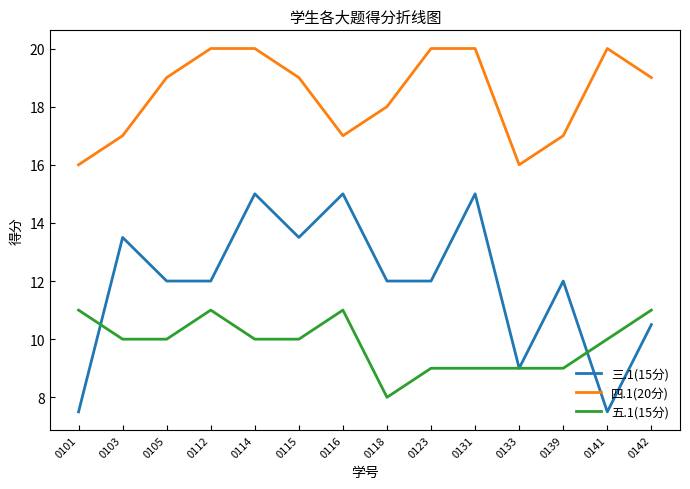

Reading left to right, extract all data points from this chart.

三.1(15分): 7.5	13.5	12.0	12.0	15.0	13.5	15.0	12.0	12.0	15.0	9.0	12.0	7.5	10.5
四.1(20分): 16.0	17.0	19.0	20.0	20.0	19.0	17.0	18.0	20.0	20.0	16.0	17.0	20.0	19.0
五.1(15分): 11.0	10.0	10.0	11.0	10.0	10.0	11.0	8.0	9.0	9.0	9.0	9.0	10.0	11.0